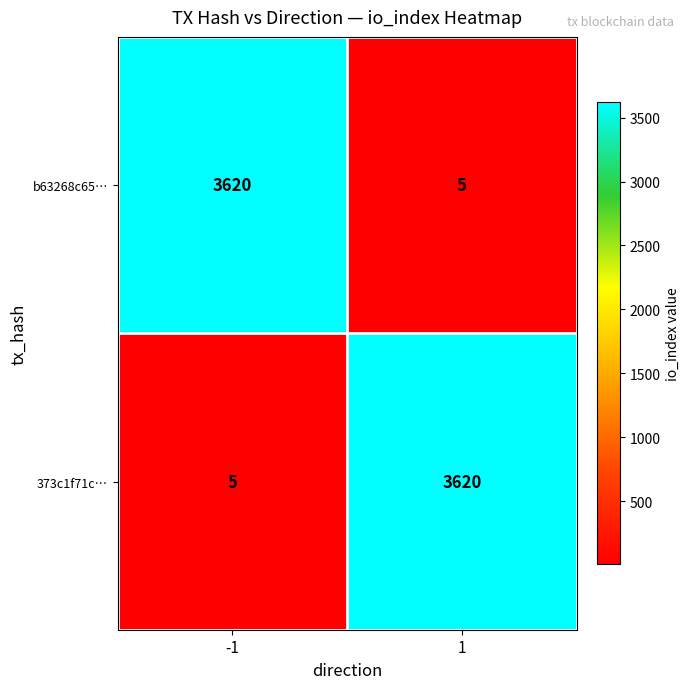

Reading left to right, extract all data points from this chart.

b63268c65…: 3620	5
373c1f71c…: 5	3620